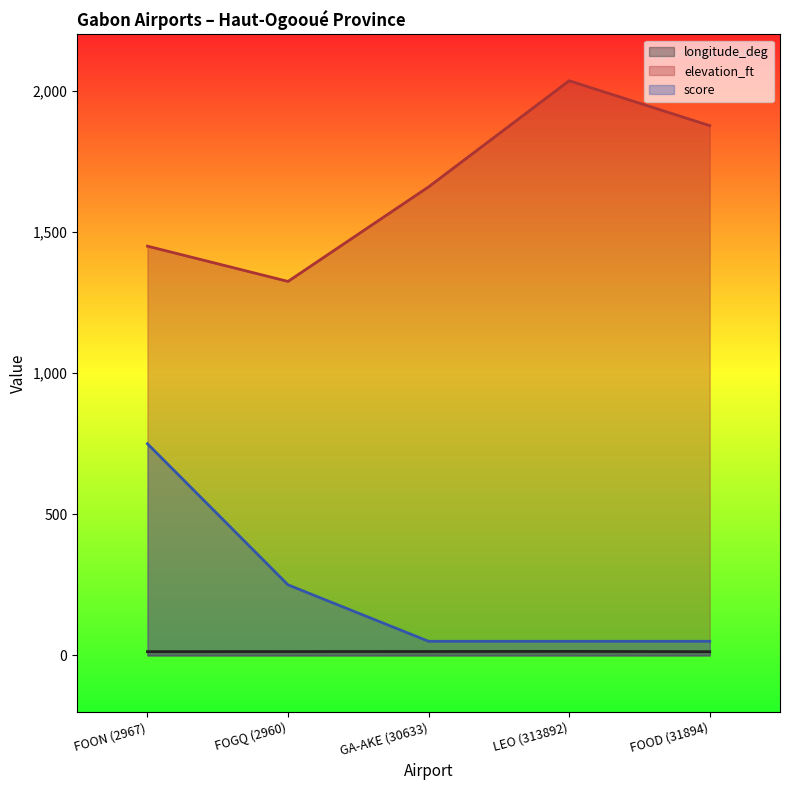

True or false: elevation_ft and longitude_deg cross at least once.

False